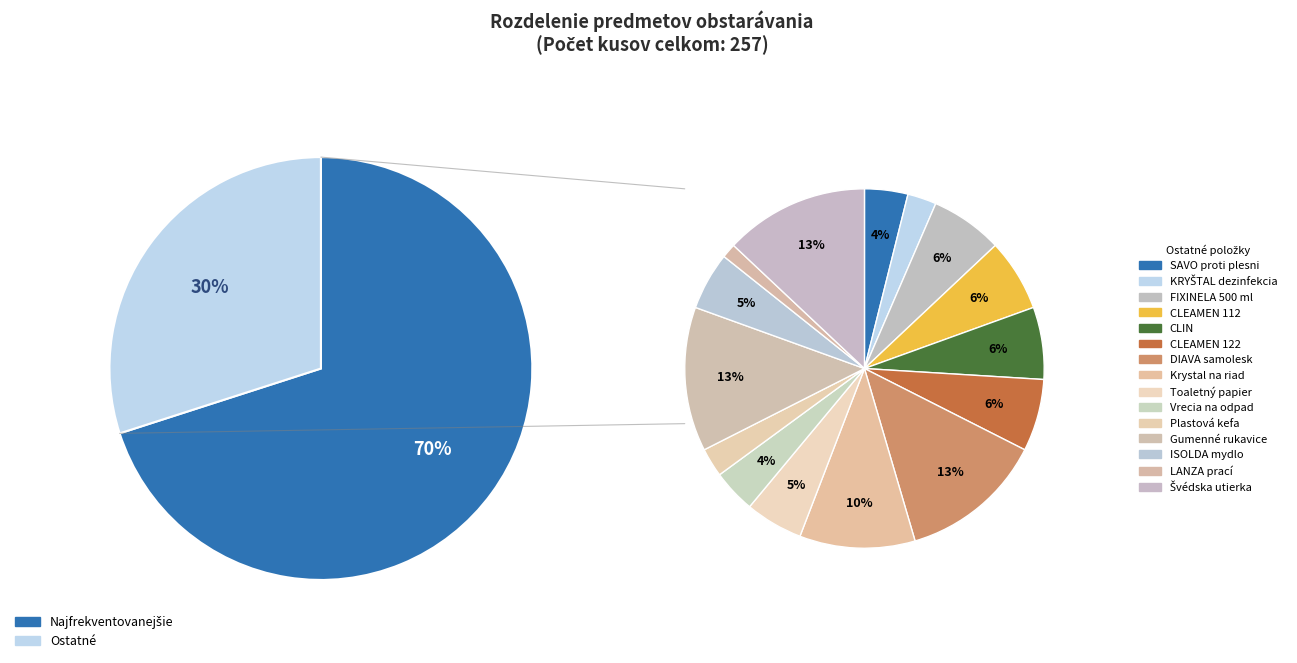

Is CLEAMEN 112 the majority of the pie?

No